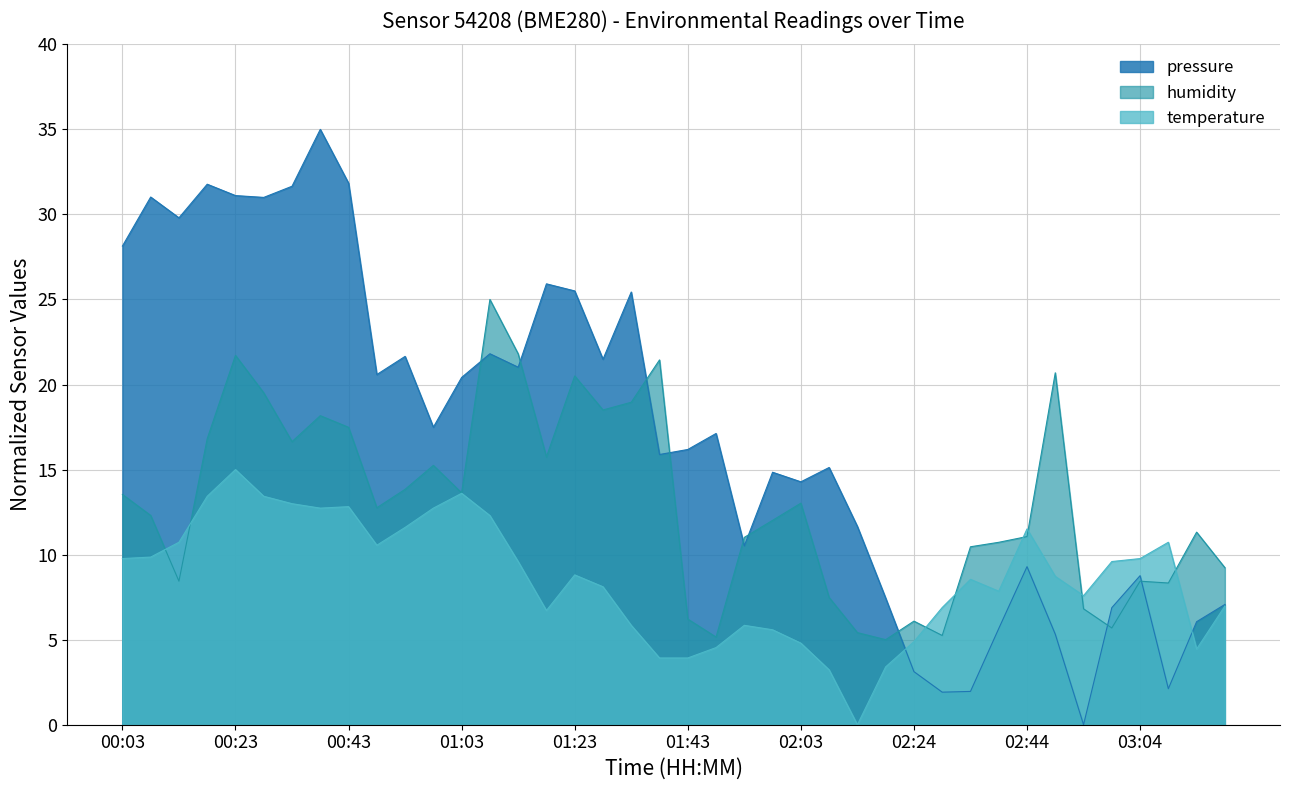

Where does the temperature series first go above 8?

00:03